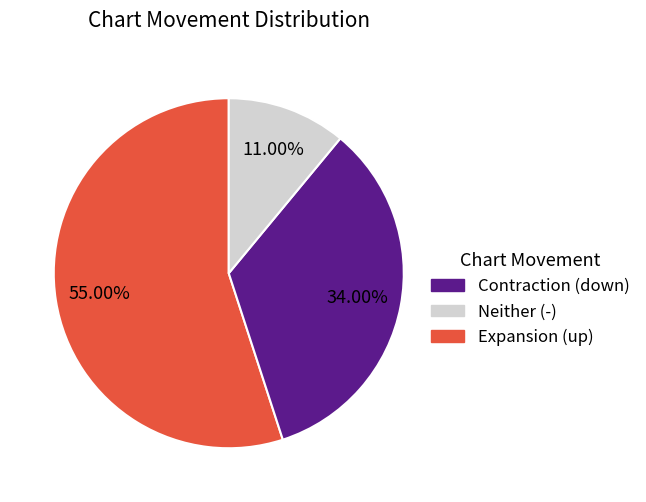

How many slices are in this pie chart?

3